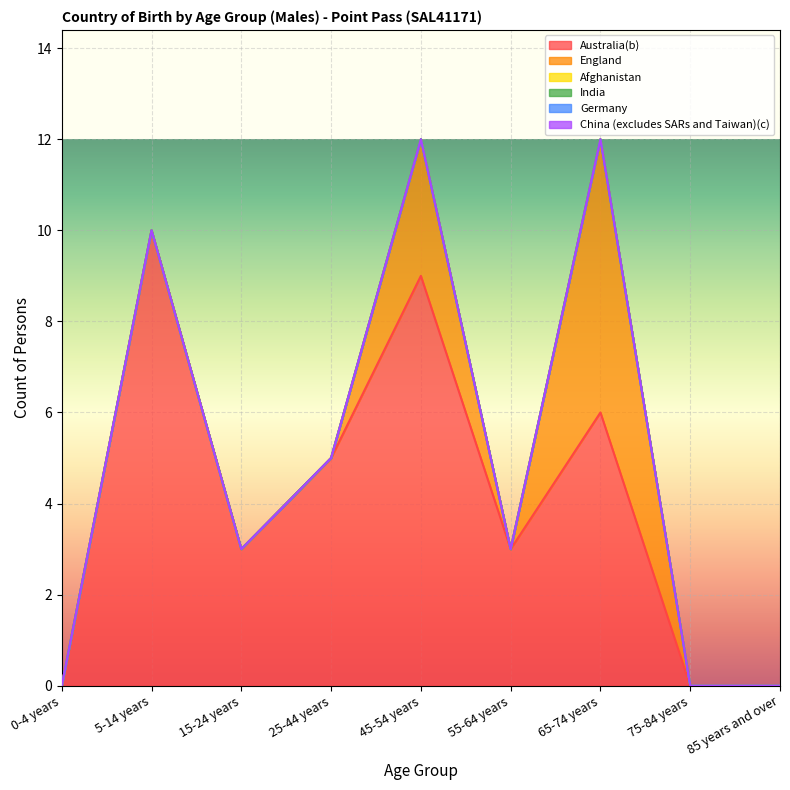

Reading left to right, extract all data points from this chart.

Australia(b): 0	10	3	5	9	3	6	0	0
England: 0	0	0	0	3	0	6	0	0
Afghanistan: 0	0	0	0	0	0	0	0	0
India: 0	0	0	0	0	0	0	0	0
Germany: 0	0	0	0	0	0	0	0	0
China (excludes SARs and Taiwan)(c): 0	0	0	0	0	0	0	0	0